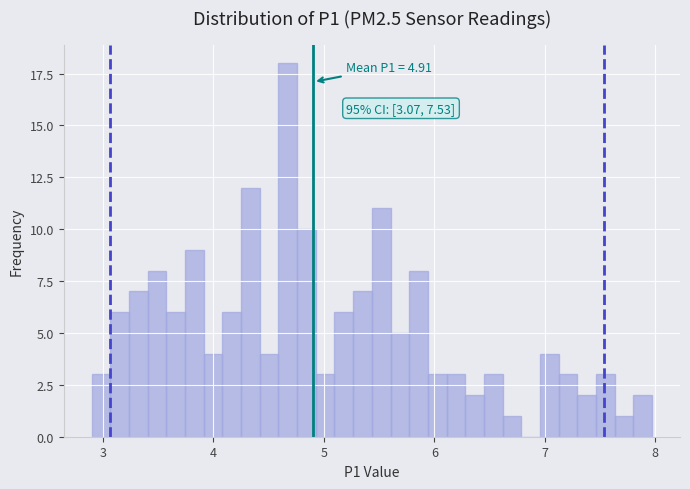

Around what value on the x-axis is the tallest bar? Give the approximate position of its centre, as read against the axis.

4.7